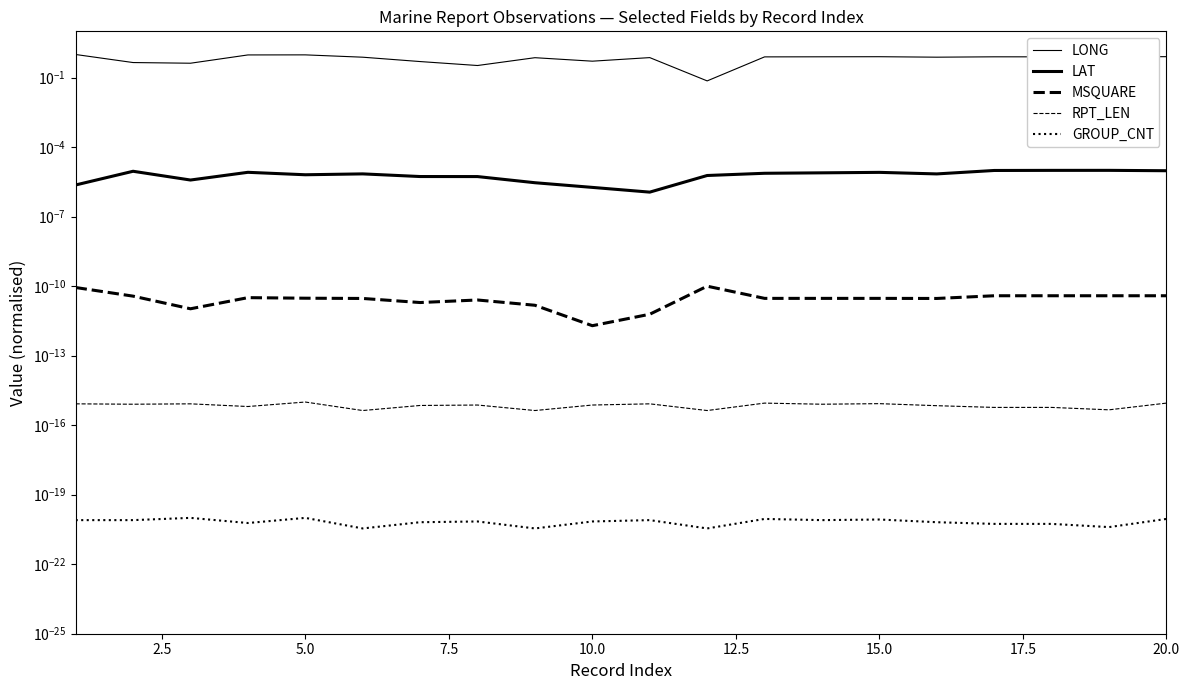

Which series has the largest range (max minus min)?

LONG